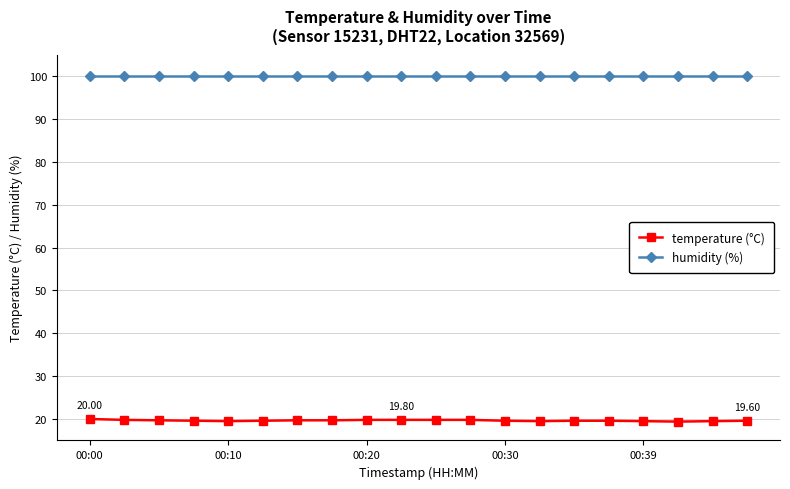

True or false: humidity (%) and temperature (°C) cross at least once.

False